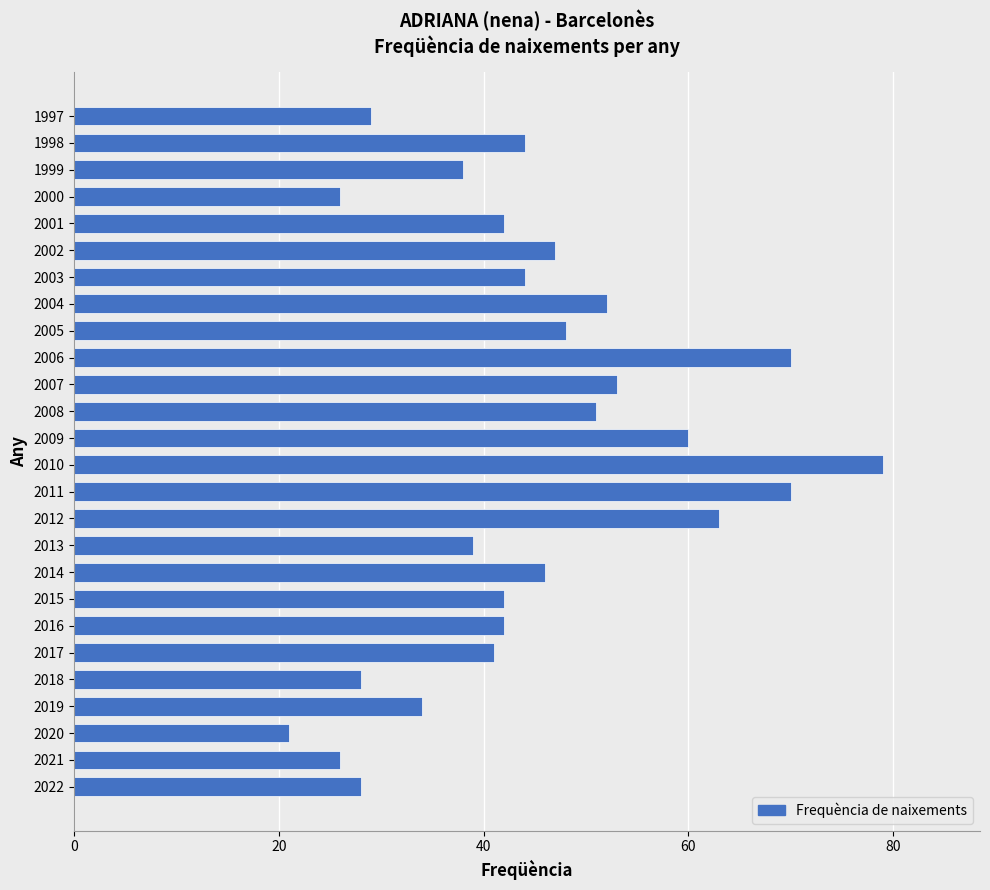

The chart shows a value of 62 at 2017. True or false?

False